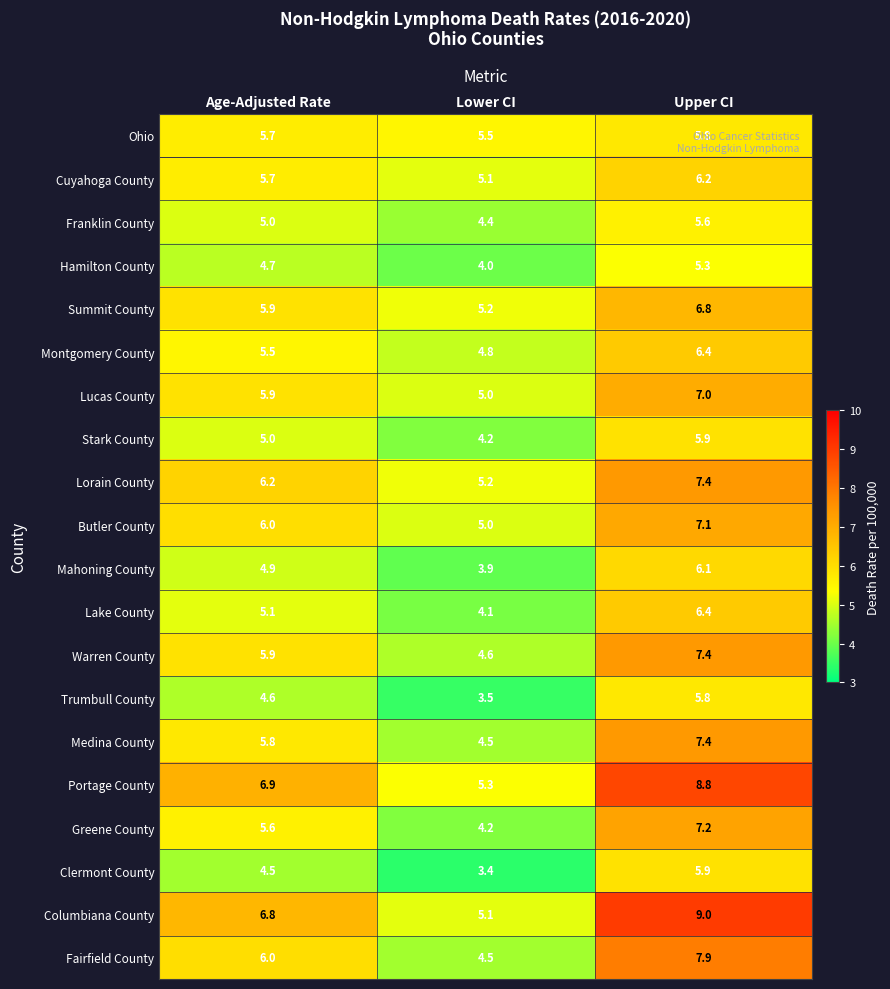

Which series changed the most between Age-Adjusted Rate and Upper CI?

Columbiana County